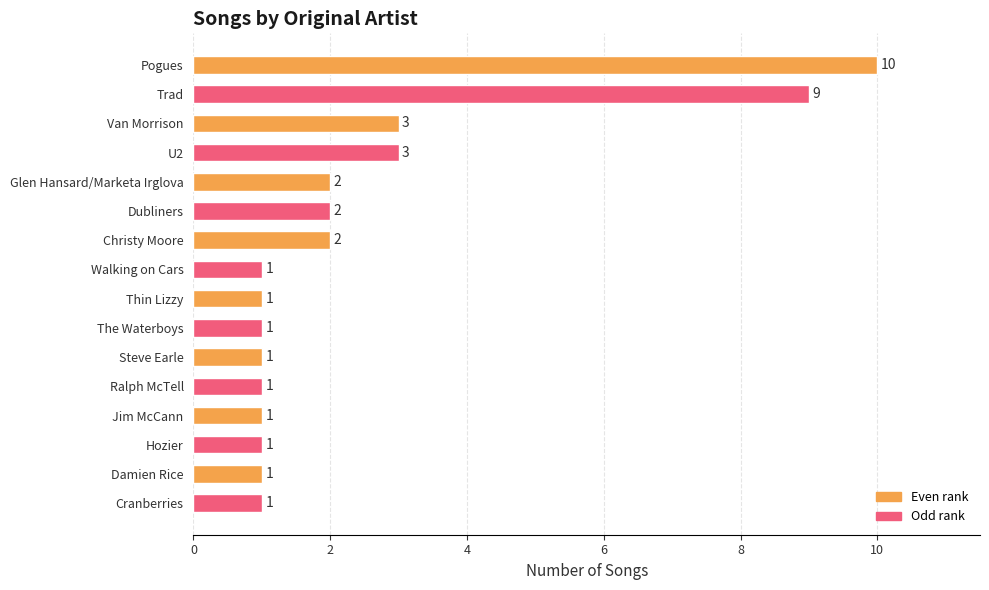

Count the values in the range 1 to 3.

14